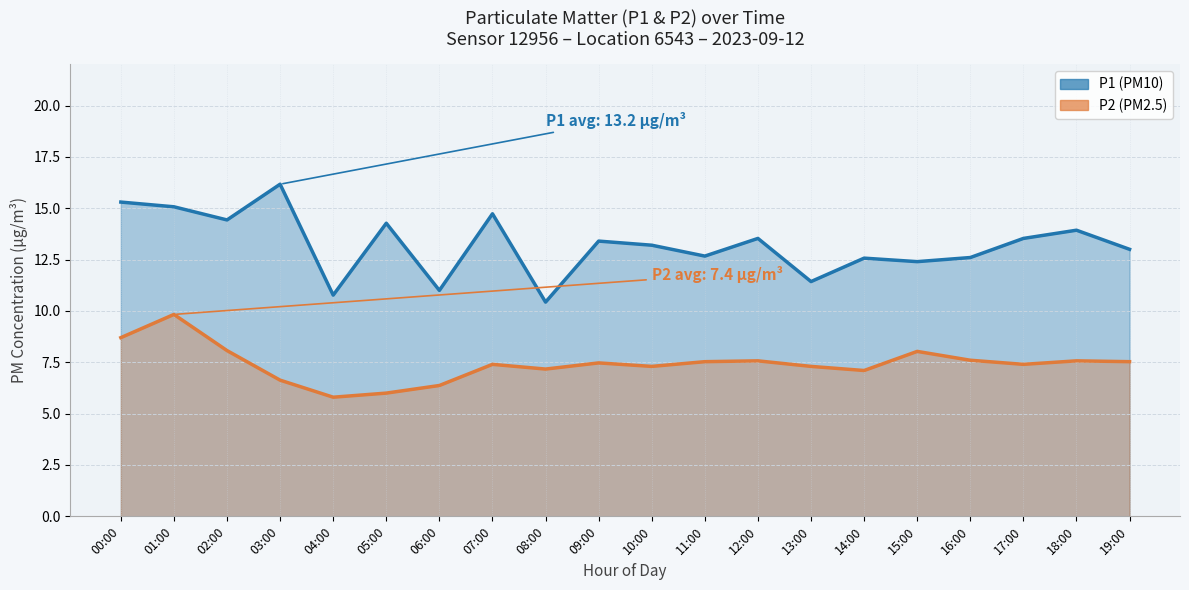

At which category does the chart reach its peak across all series?

03:00